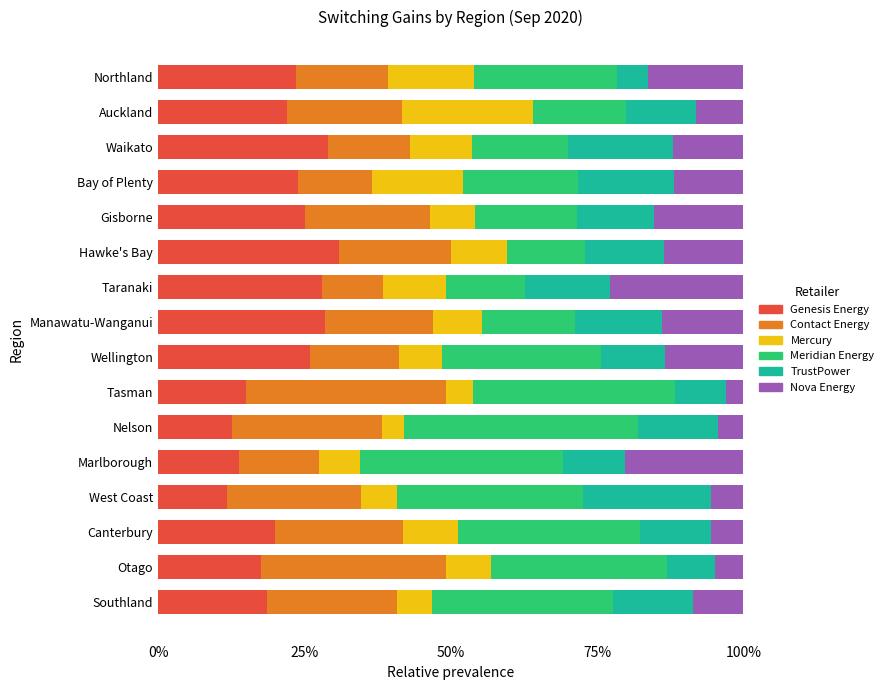

What are all the series names shown in the legend?

Genesis Energy, Contact Energy, Mercury, Meridian Energy, TrustPower, Nova Energy